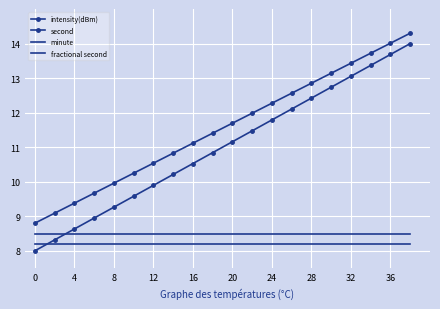

How many data points in second are less than 11?

10